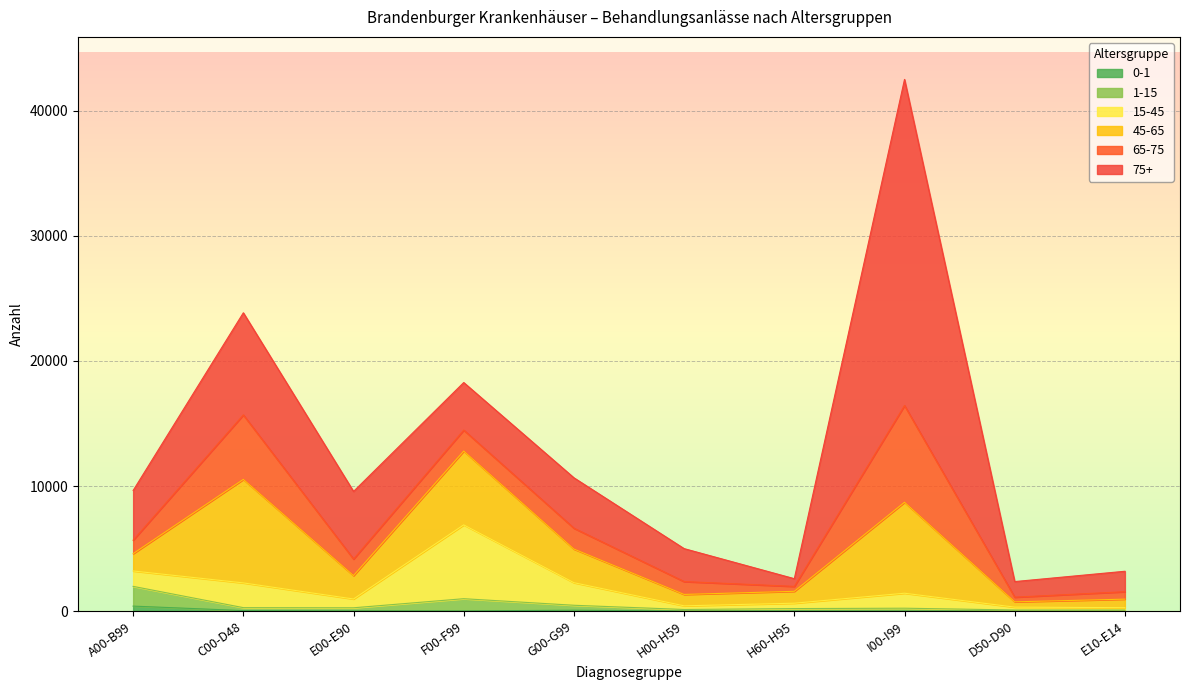

At which category is the sum across all series the highest?

I00-I99